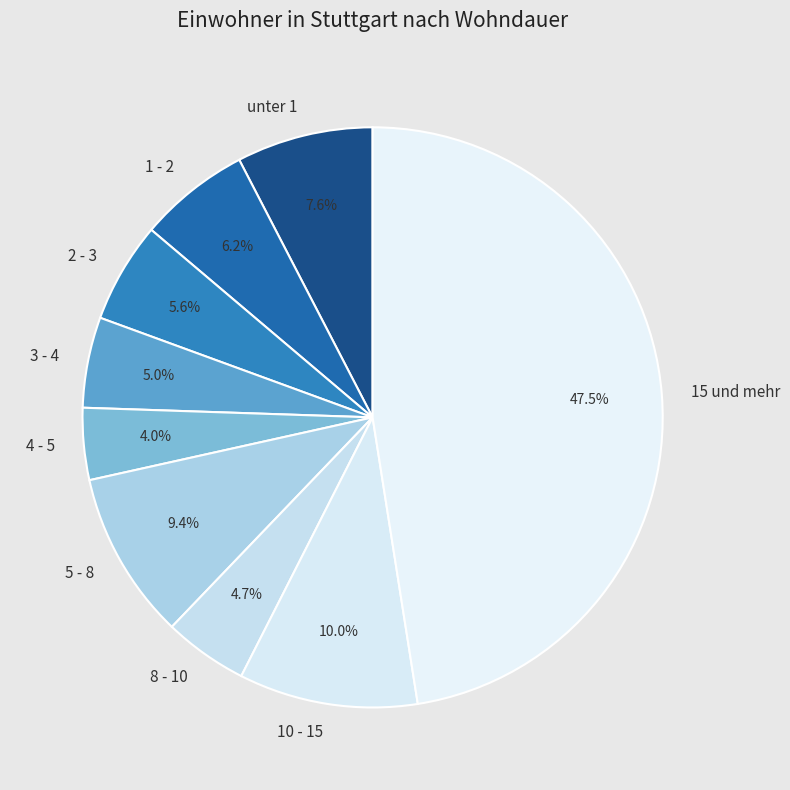

To the nearest percent, what portion does 2 - 3 represent?

6%